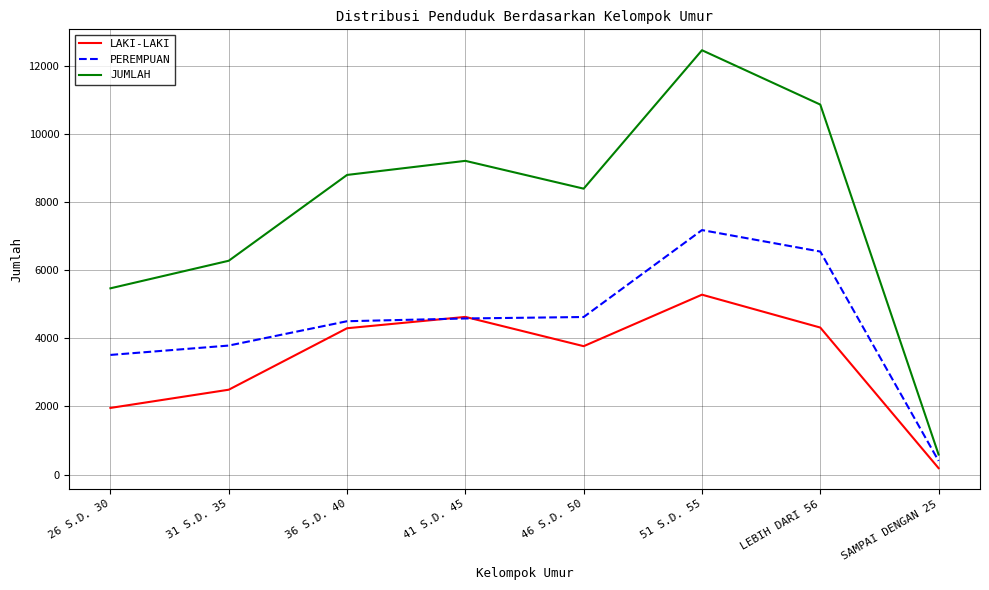

Which category has the highest value in the JUMLAH series?

51 S.D. 55